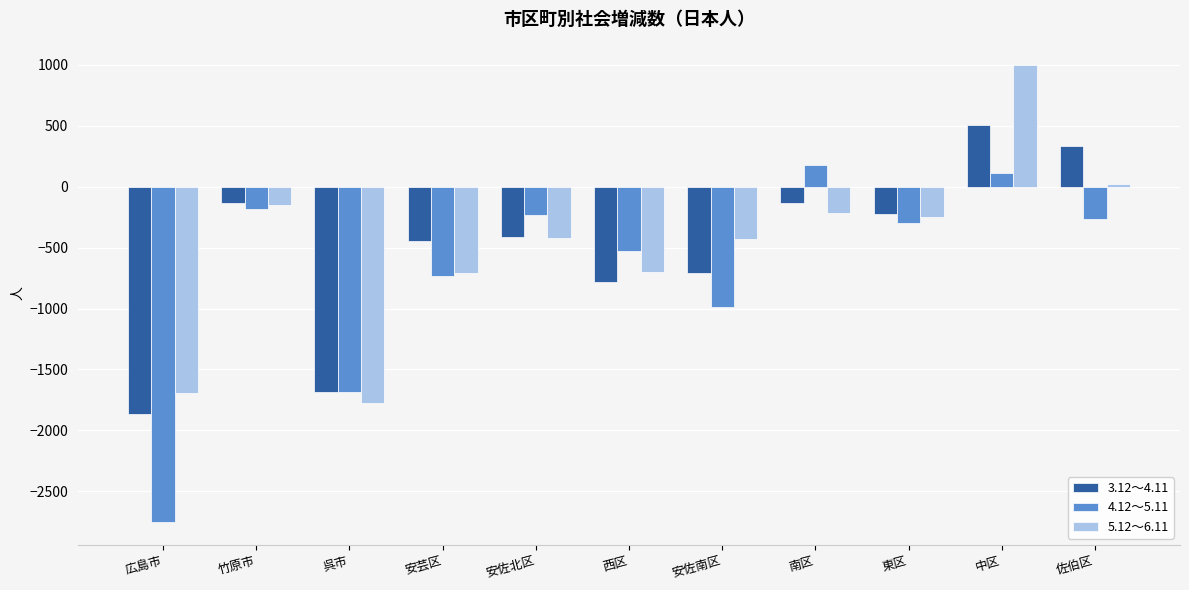

What is the difference between the second highest and minimum values in the 4.12～5.11 series?

2863